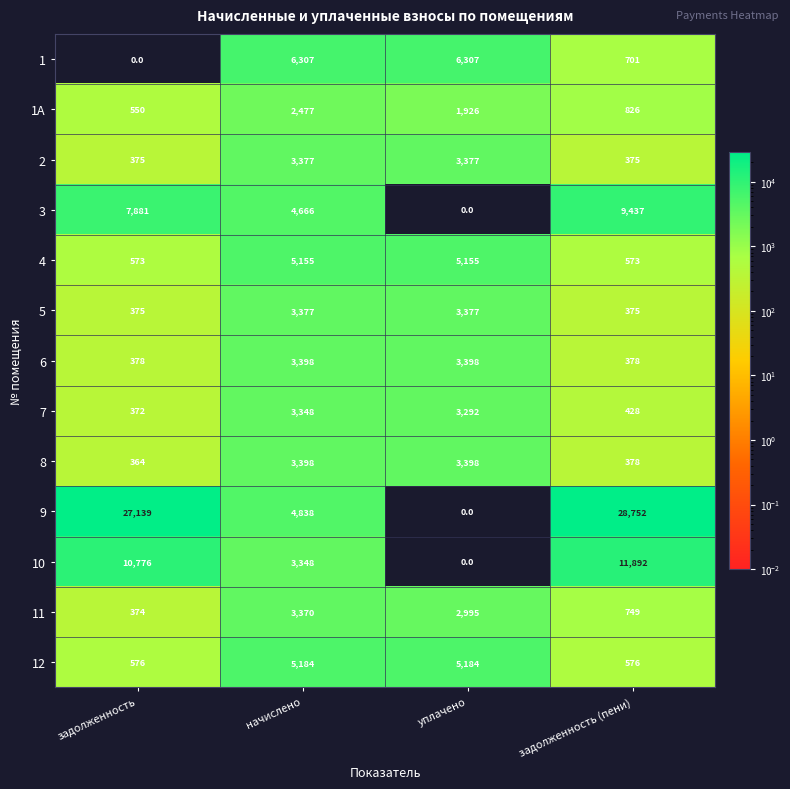

Count the number of data series in this chart.

13